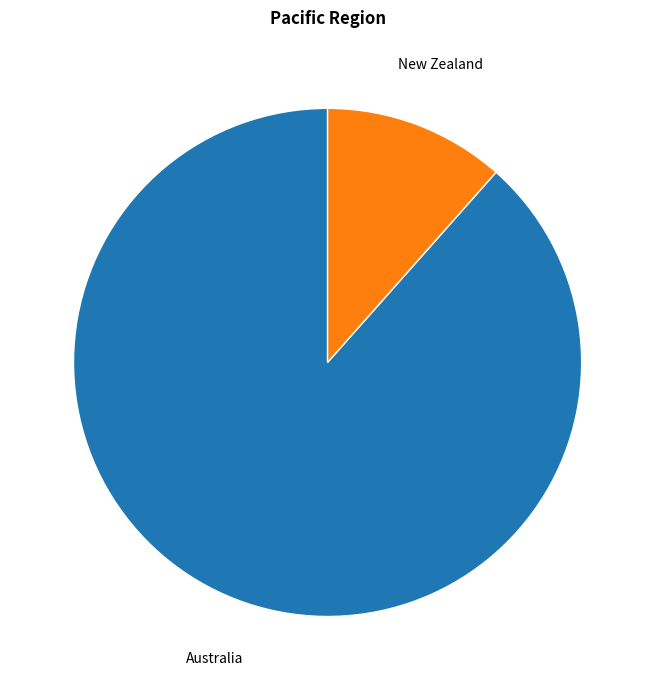

Is there a majority slice in this chart?

Yes